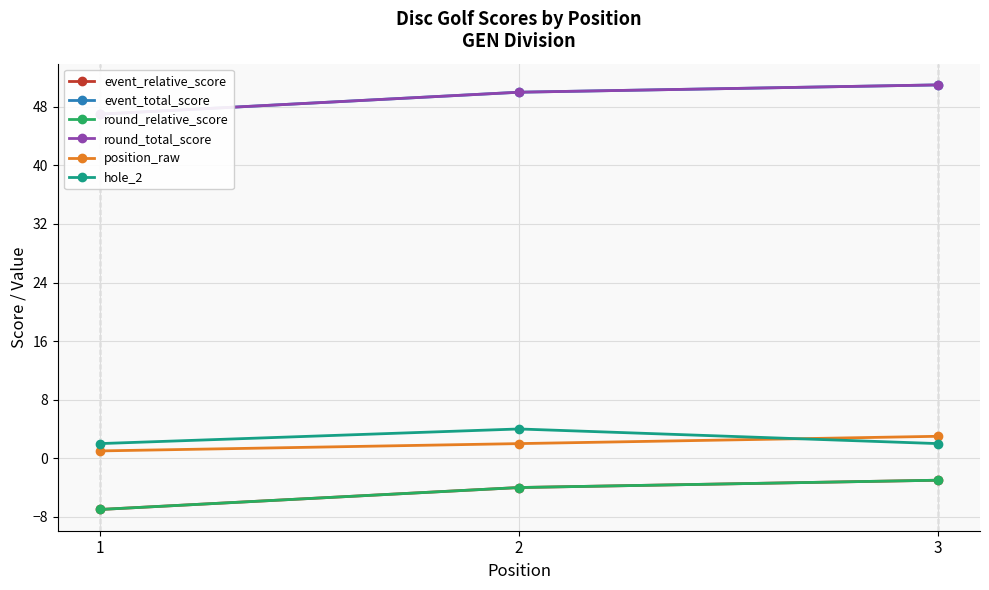

Which series has the largest range (max minus min)?

event_relative_score